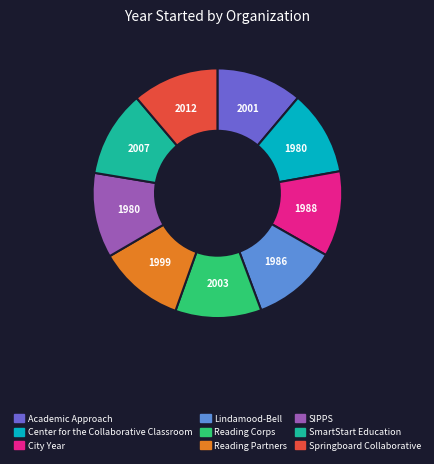

Is there any slice that represents more than half of the pie?

No